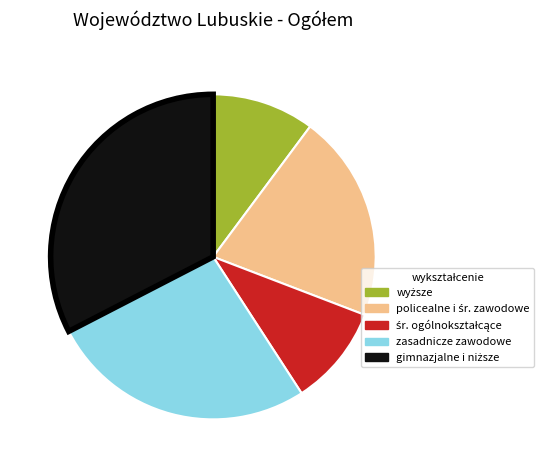

Is there a majority slice in this chart?

No